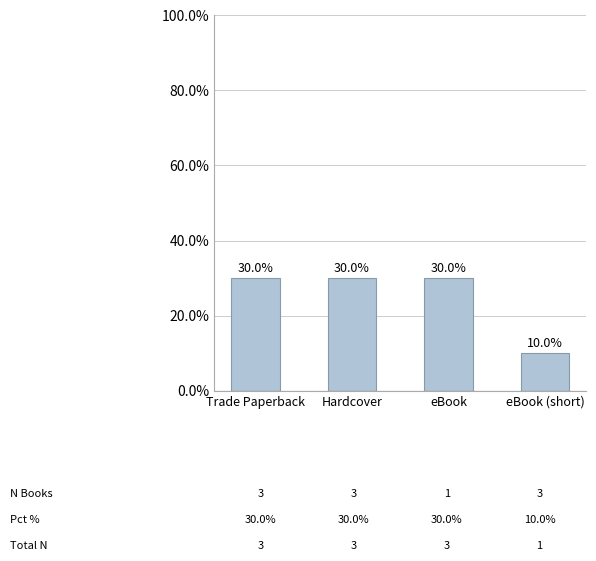

True or false: the data shows 30 at Trade Paperback.

True